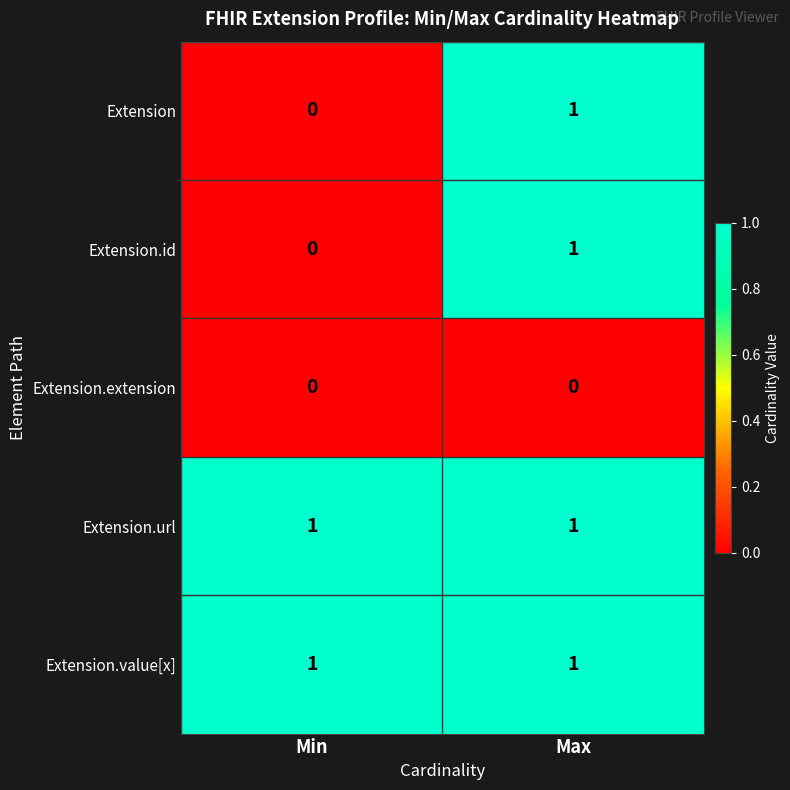

What is the total value across all series at Max?

4